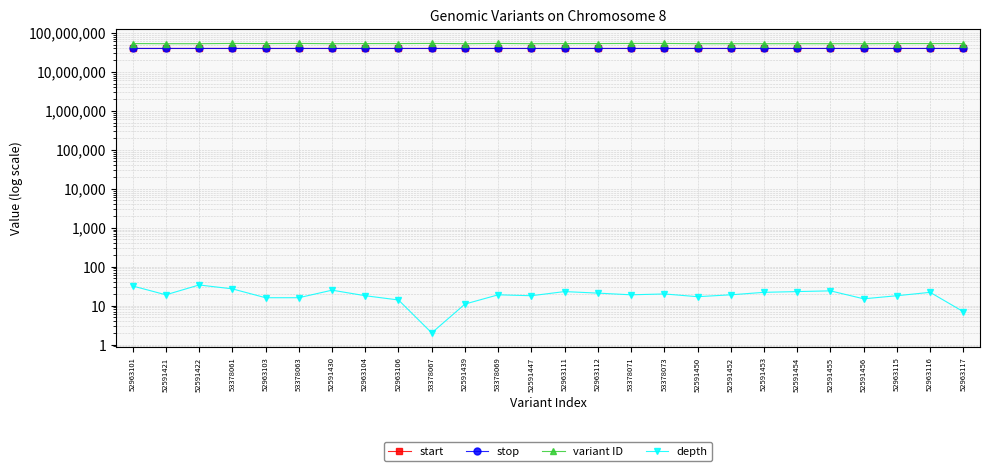

Which series has the largest range (max minus min)?

variant ID